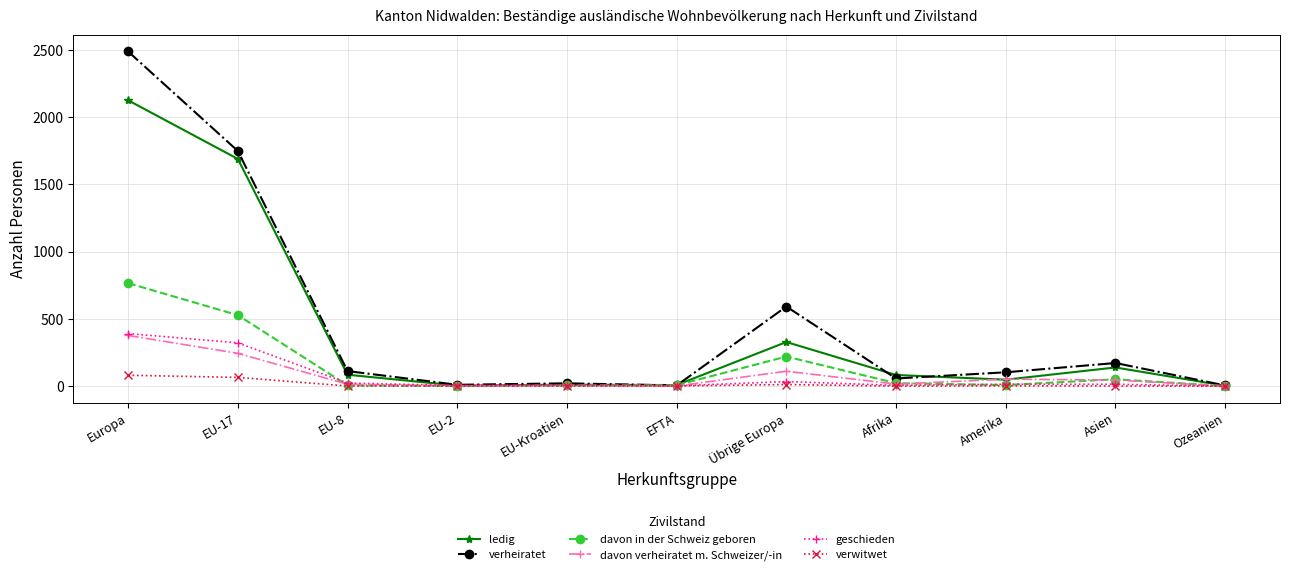

How many series are shown in this chart?

6